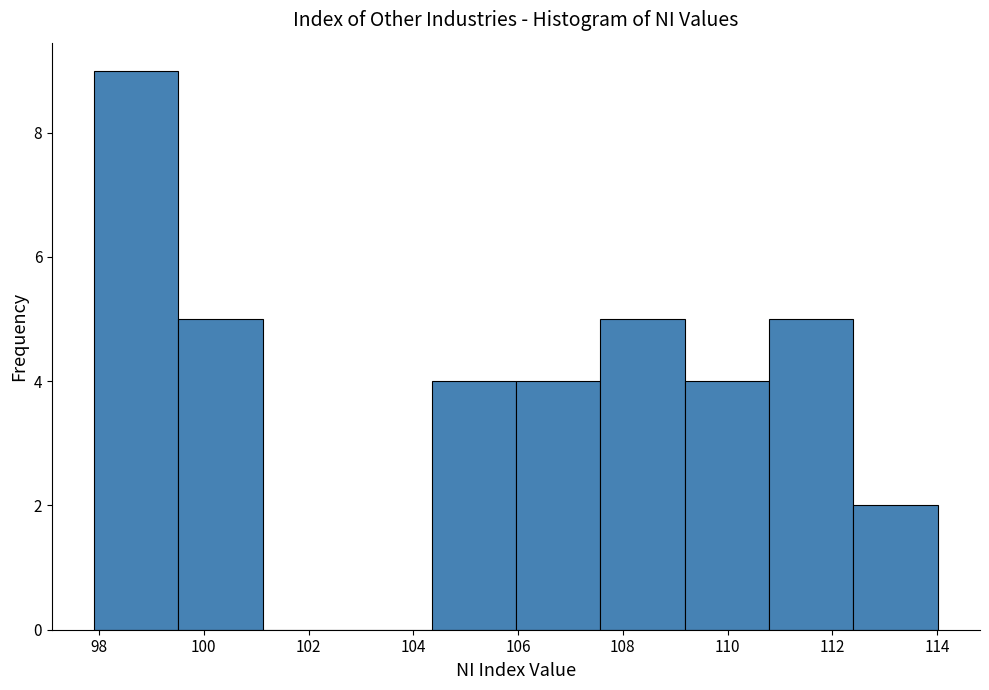

How tall is the bar that spans 106.0 to 107.6 on the x-axis? Neither the bar edges nor the heights are printed on the chart, so give them approximately, as read against the axes.

4